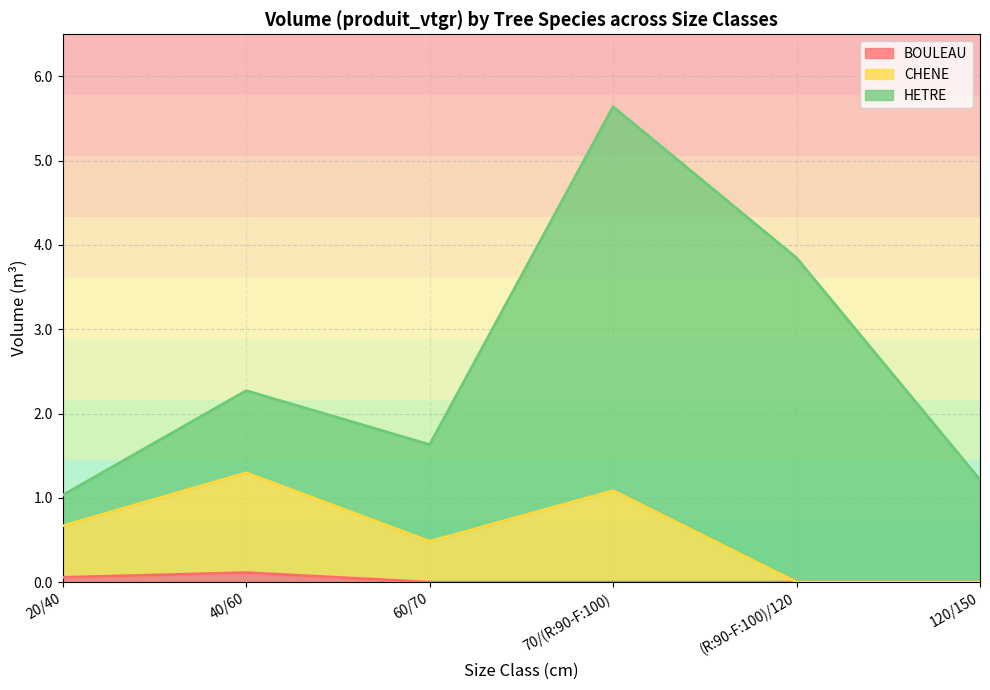

What is the sum of all BOULEAU values?

0.2